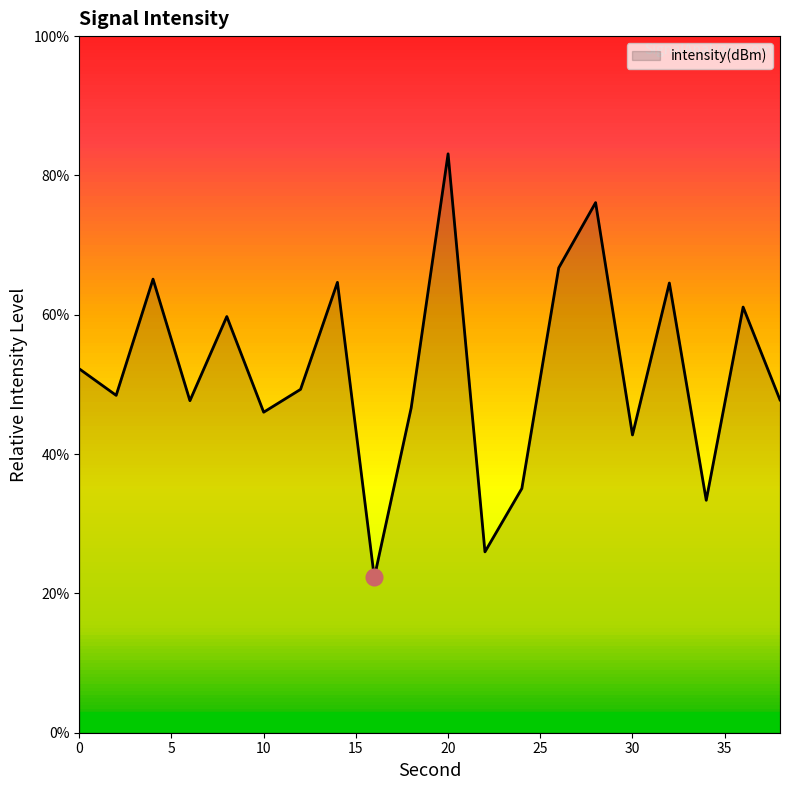

What is the maximum value shown in the chart?

83.1